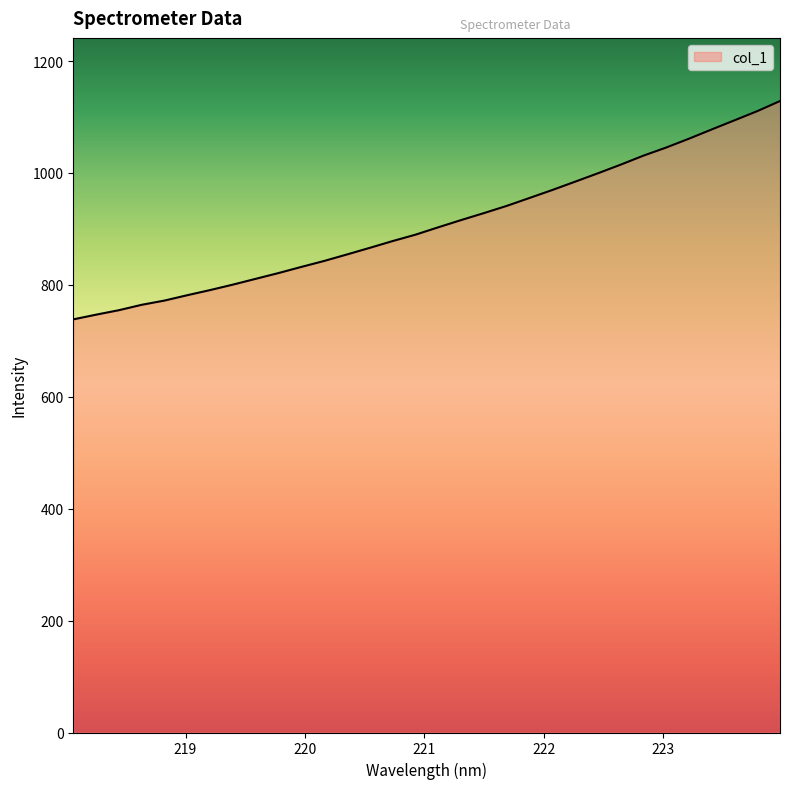

Does the chart have visible grid lines?

No